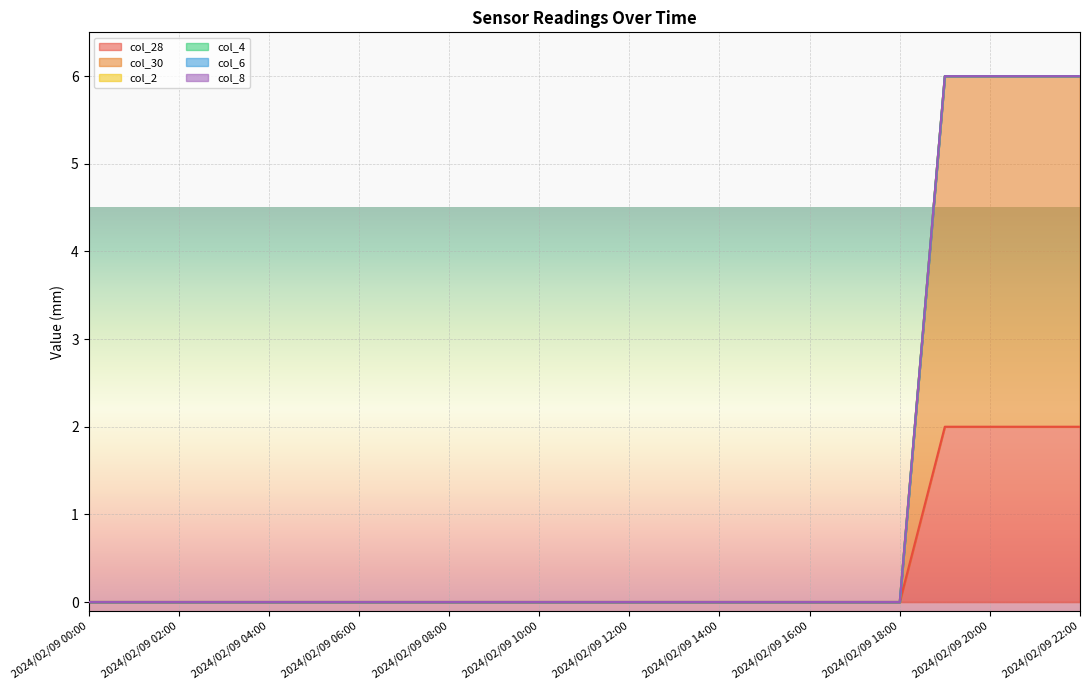

True or false: col_2 and col_4 cross at least once.

False